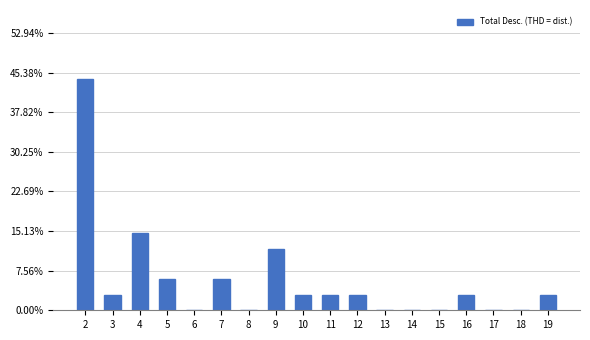

Reading right to left, extract all data points from this chart.

19=2.9	18=0.0	17=0.0	16=2.9	15=0.0	14=0.0	13=0.0	12=2.9	11=2.9	10=2.9	9=11.8	8=0.0	7=5.9	6=0.0	5=5.9	4=14.7	3=2.9	2=44.1